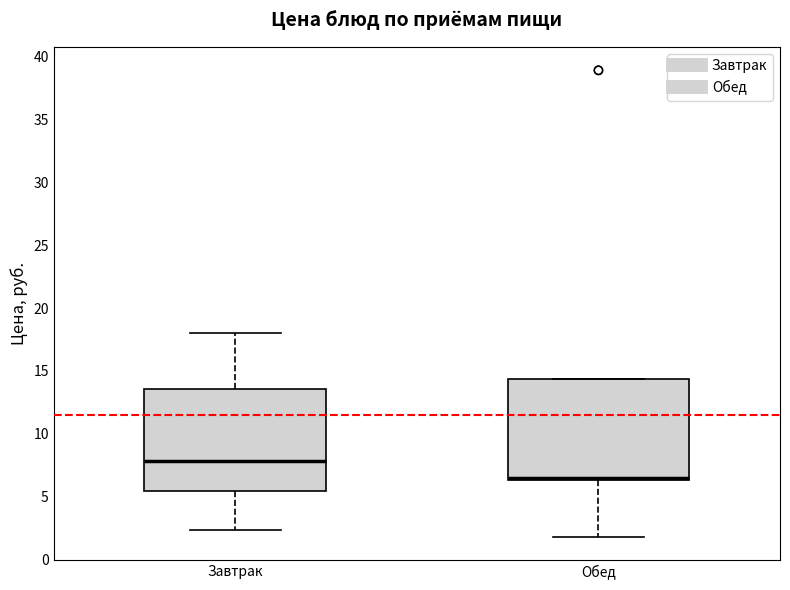

Reading left to right, transcribe this box plot: for each box, give where its median line is, the range the box spans, and where its two whiskers end, as read against the y-axis. The values are not printed on the chart, so give them approximately, as read against the axis.

Завтрак: median 8.0, box 5.5 to 13.5, whiskers 2.5 to 18.0
Обед: median 6.5 (just above the box's lower edge), box 6.5 to 14.5, whiskers 2.0 to 14.5